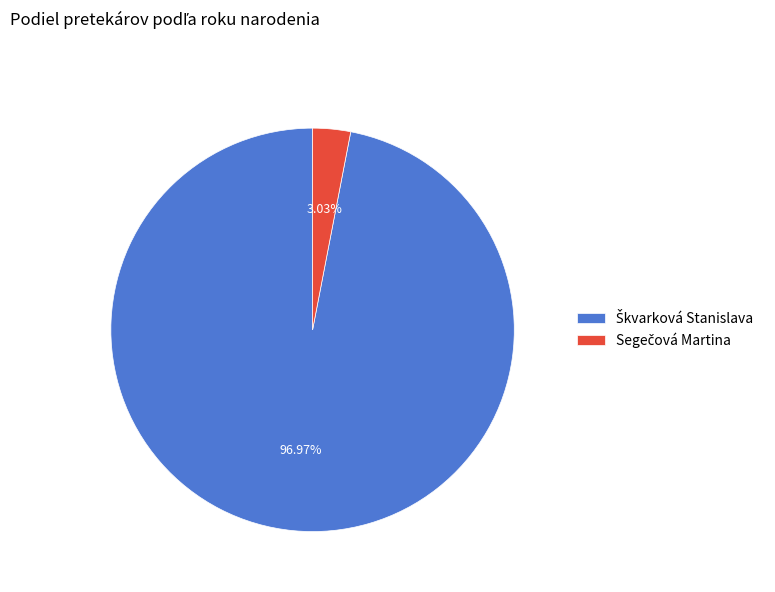

How many segments does this pie chart have?

2